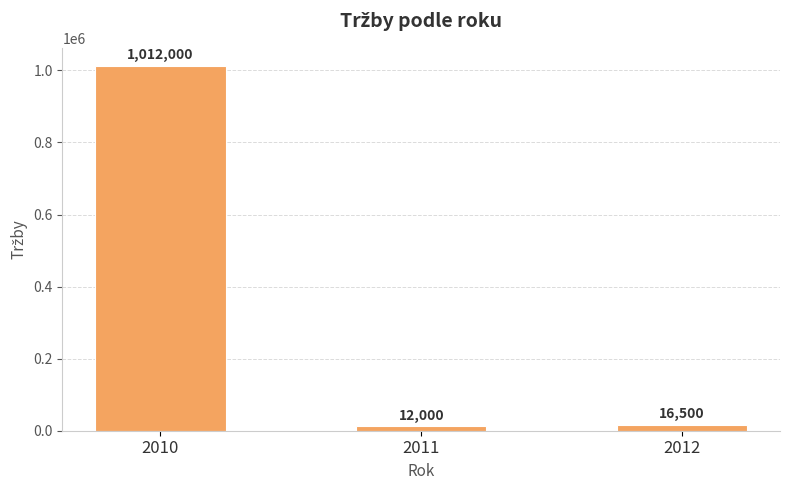

What is the difference between the second highest and minimum values?

4500